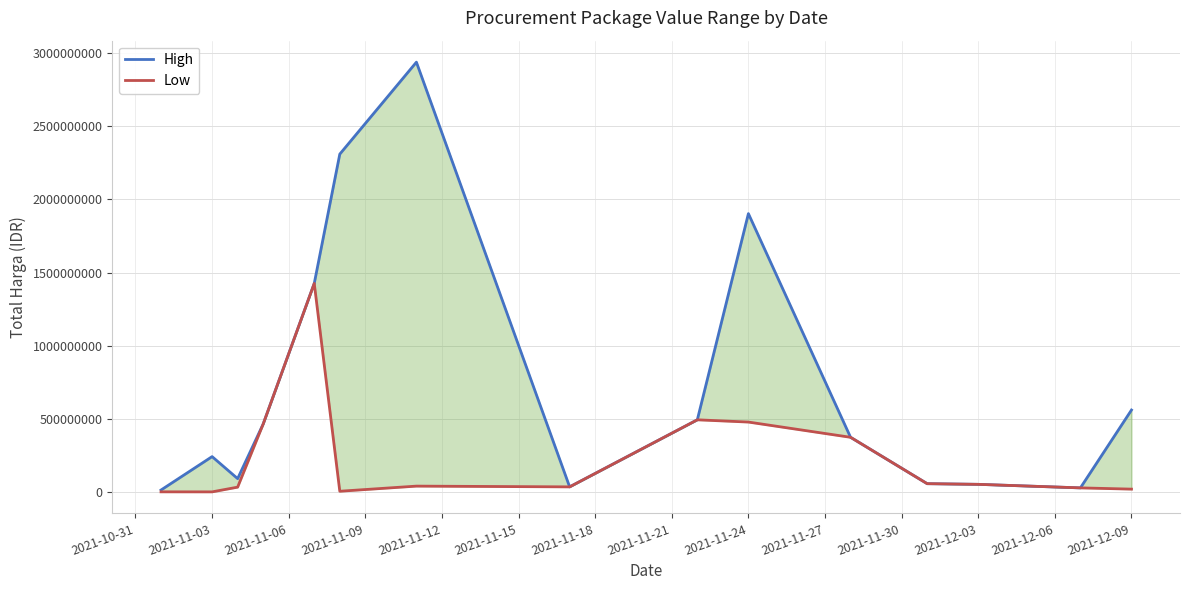

What are all the series names shown in the legend?

High, Low